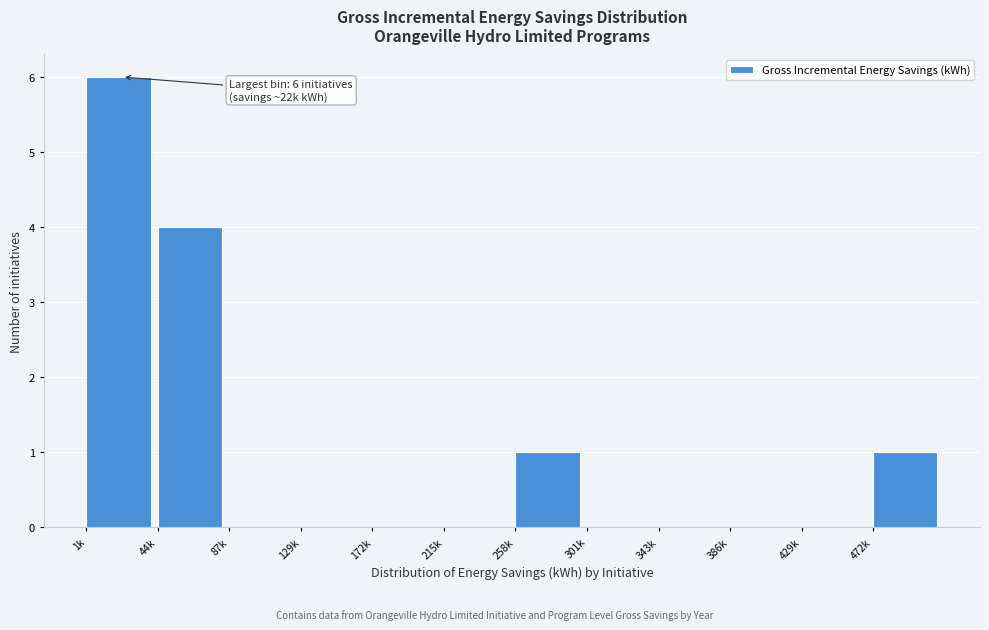

Reading left to right, list all the values displayed in this chart.

1k=6	44k=4	87k=0	129k=0	172k=0	215k=0	258k=1	301k=0	343k=0	386k=0	429k=0	472k=1